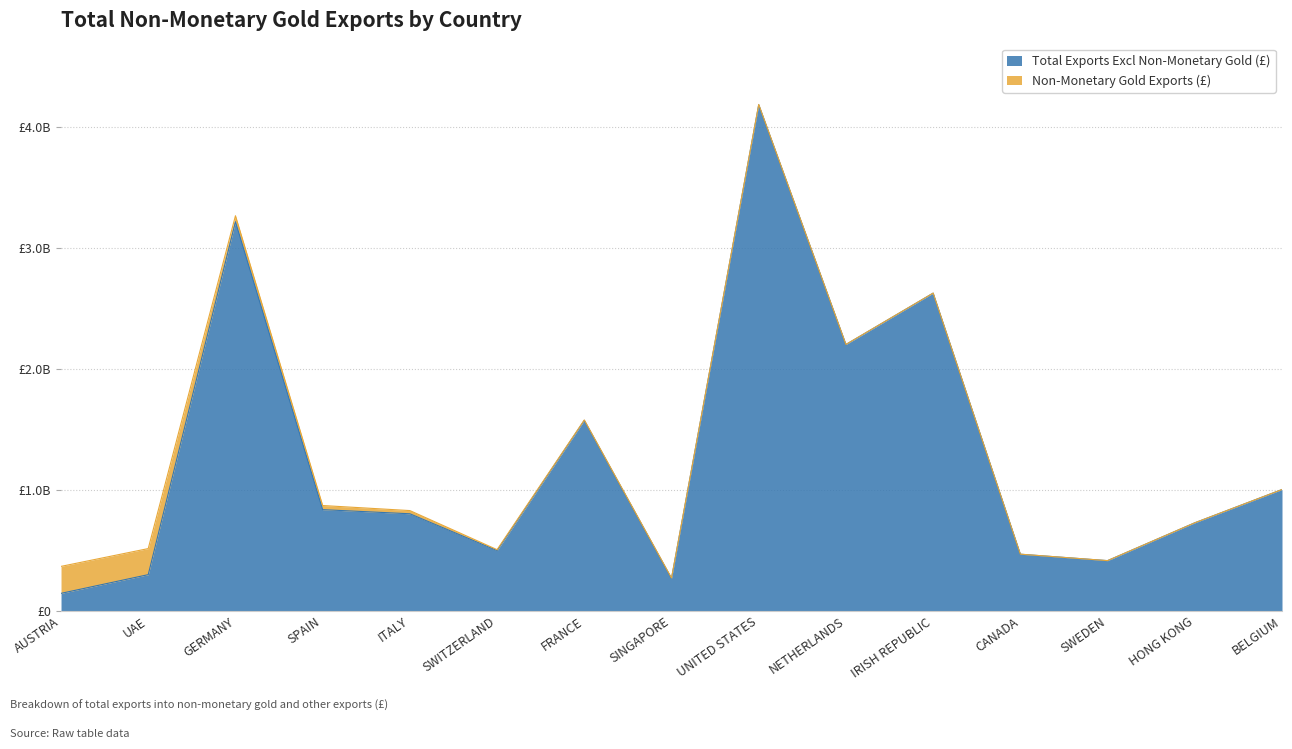

What is the sum of the values at BELGIUM and SWEDEN?

1419393357